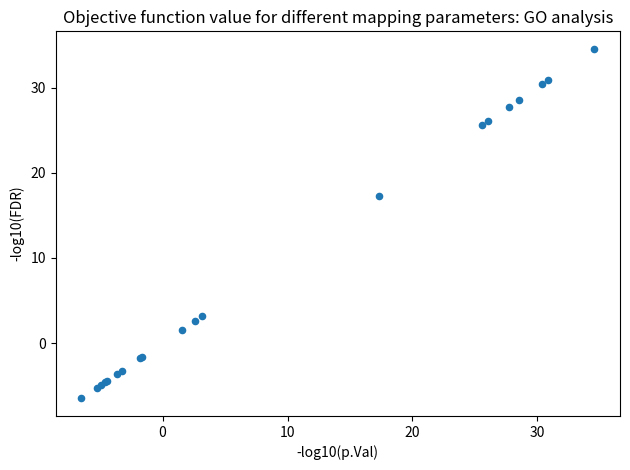

What Y value in the scatter plot is closest to 14?

17.3